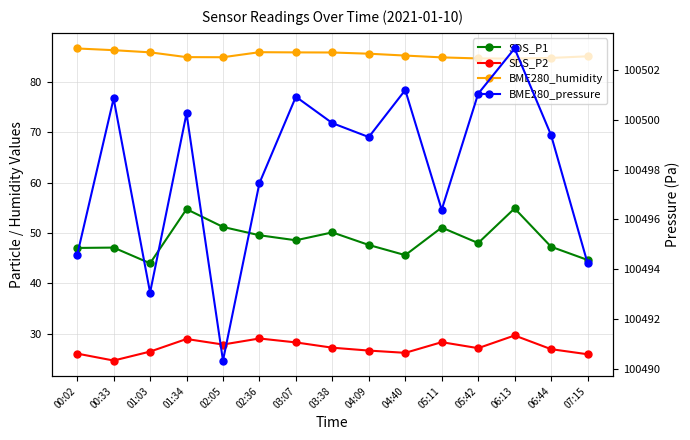

At which category does SDS_P2 reach its first local peak?

01:34